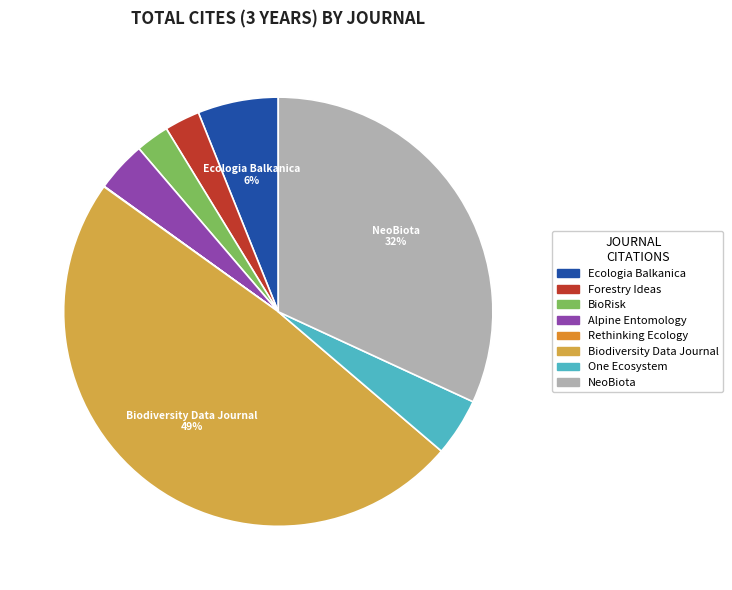

Which category has the biggest portion of the pie?

Biodiversity Data Journal